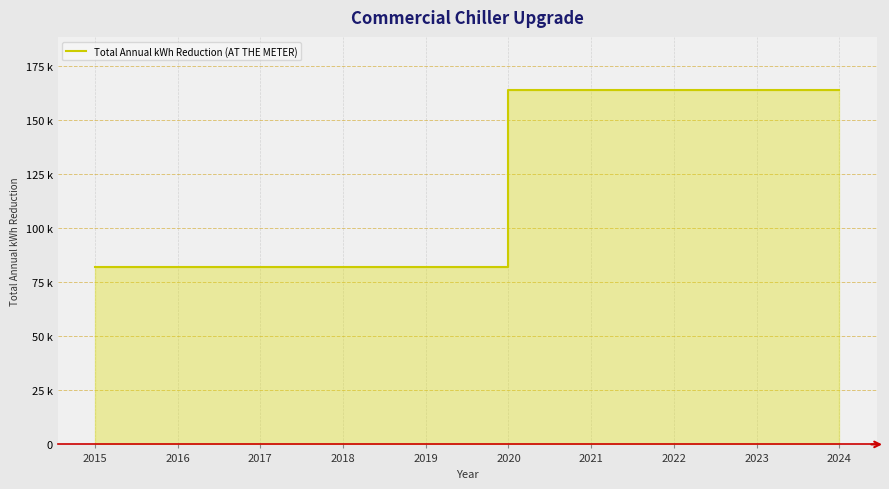

How many values are below 163886?

5